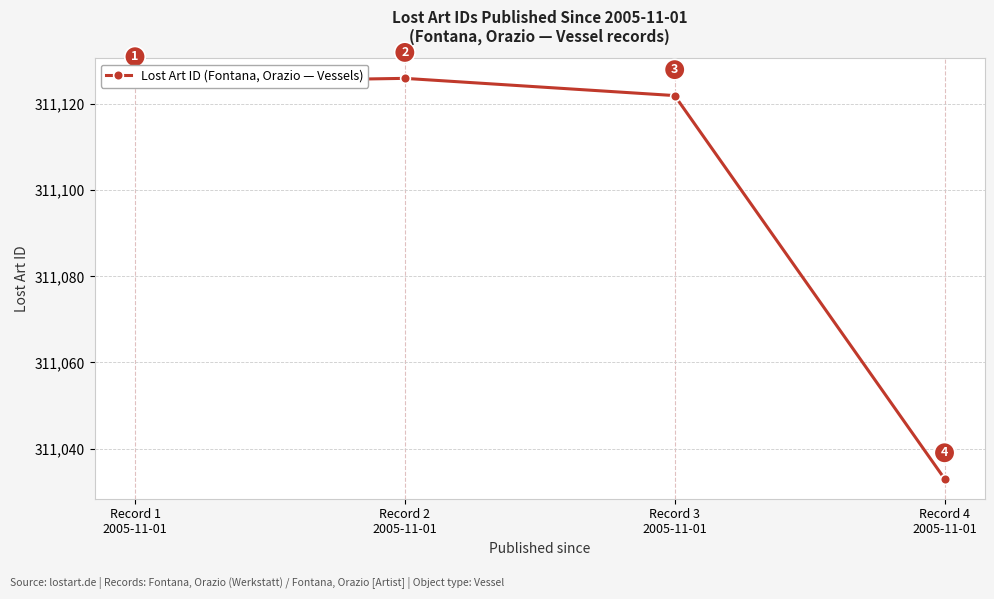

Between Record 4
2005-11-01 and Record 2
2005-11-01, which is larger?

Record 2
2005-11-01